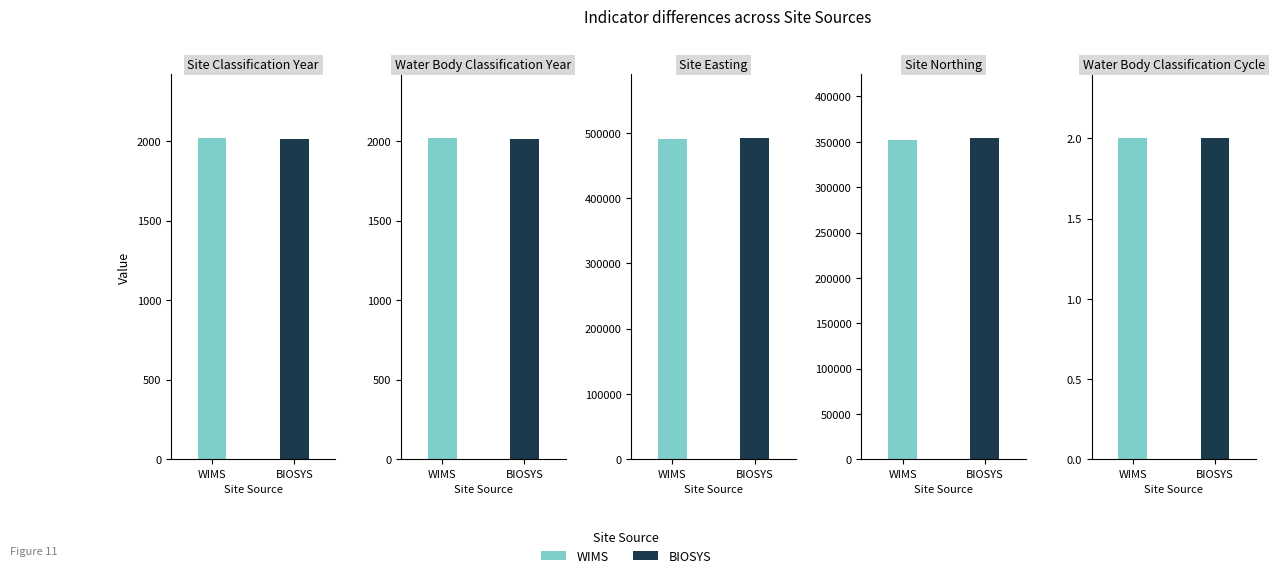

How many groups of bars are there?

2